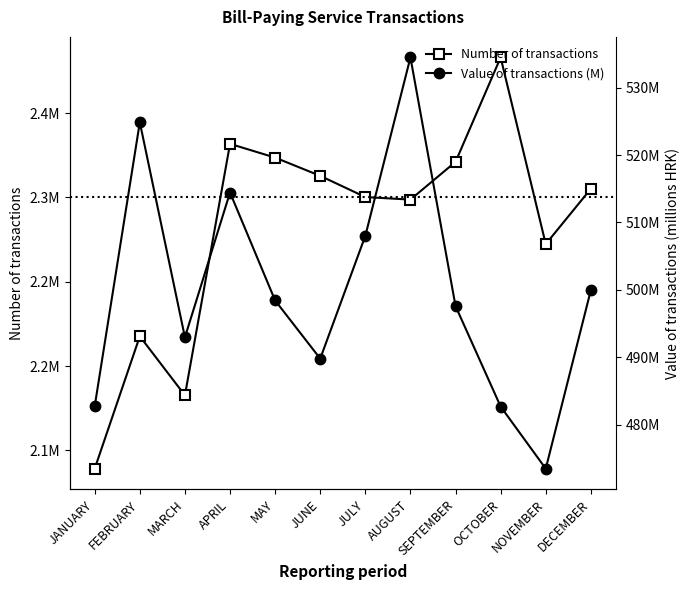

What is the total value across all series at DECEMBER?

2305645.0